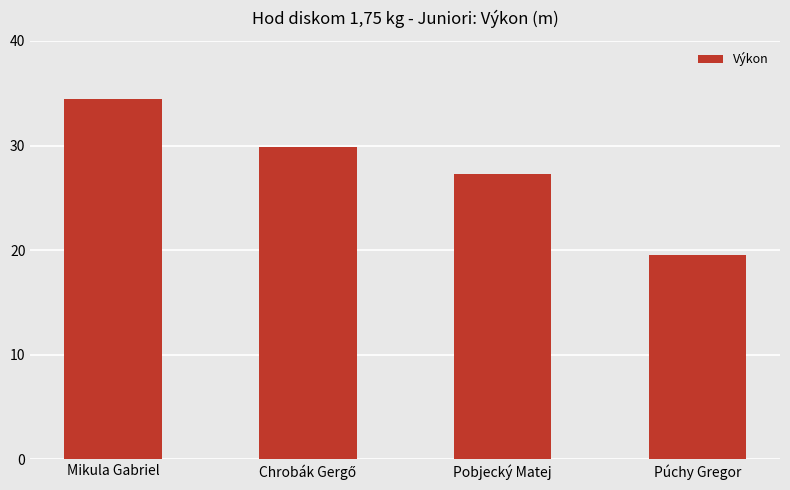

What is the sum of all values?

111.2